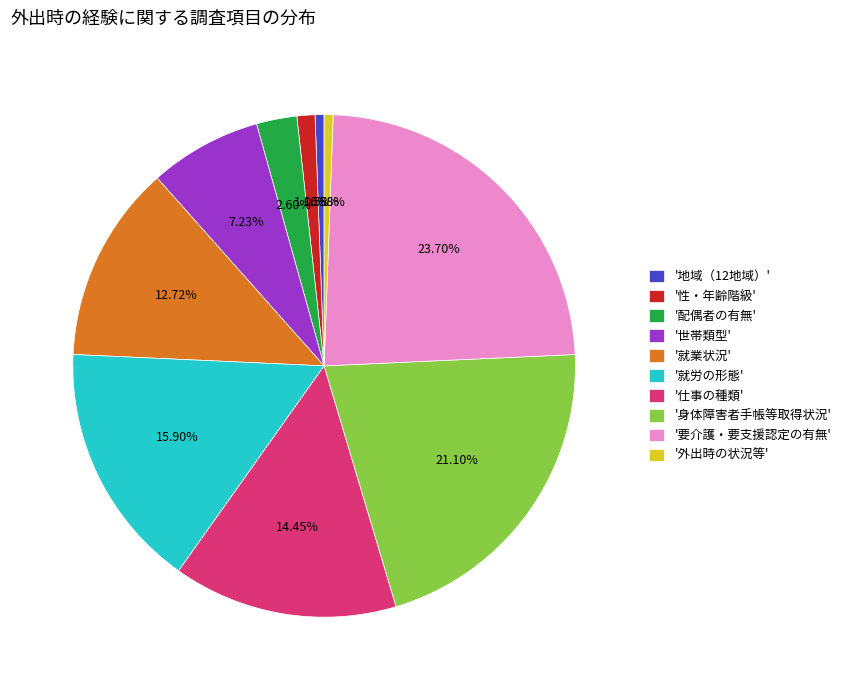

Which slice is the largest?

'要介護・要支援認定の有無'